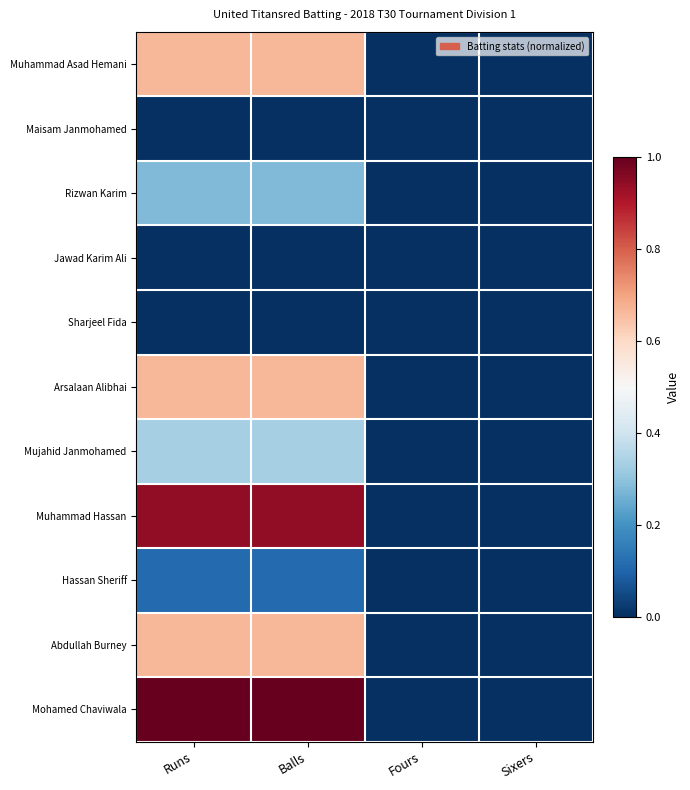

Which label corresponds to the largest value in the chart?

Runs